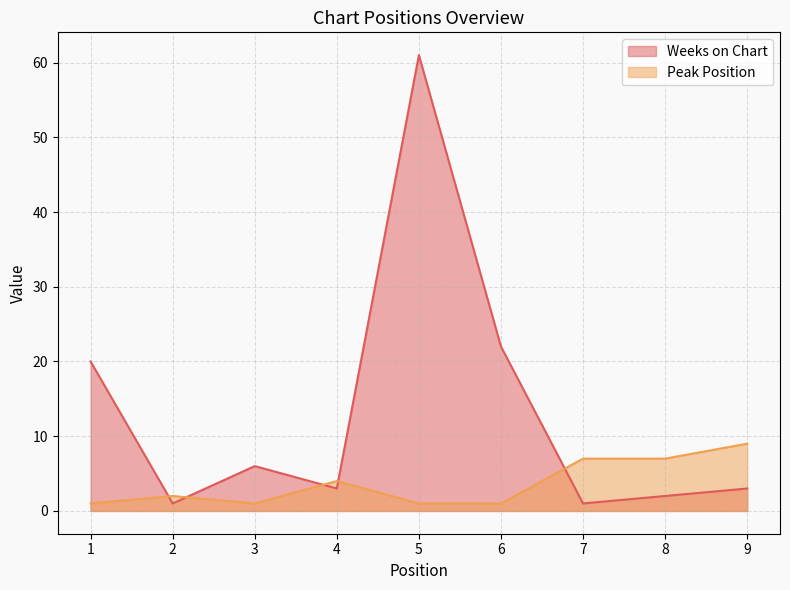

What is the spread (max minus min) of values at 9?

6